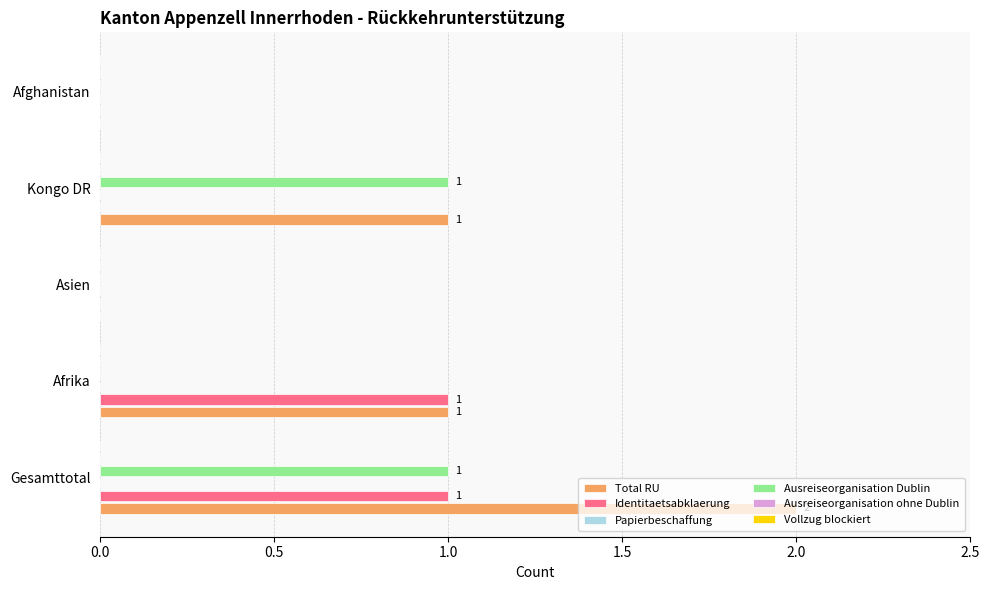

What are all the series names shown in the legend?

Total RU, Identitaetsabklaerung, Papierbeschaffung, Ausreiseorganisation Dublin, Ausreiseorganisation ohne Dublin, Vollzug blockiert